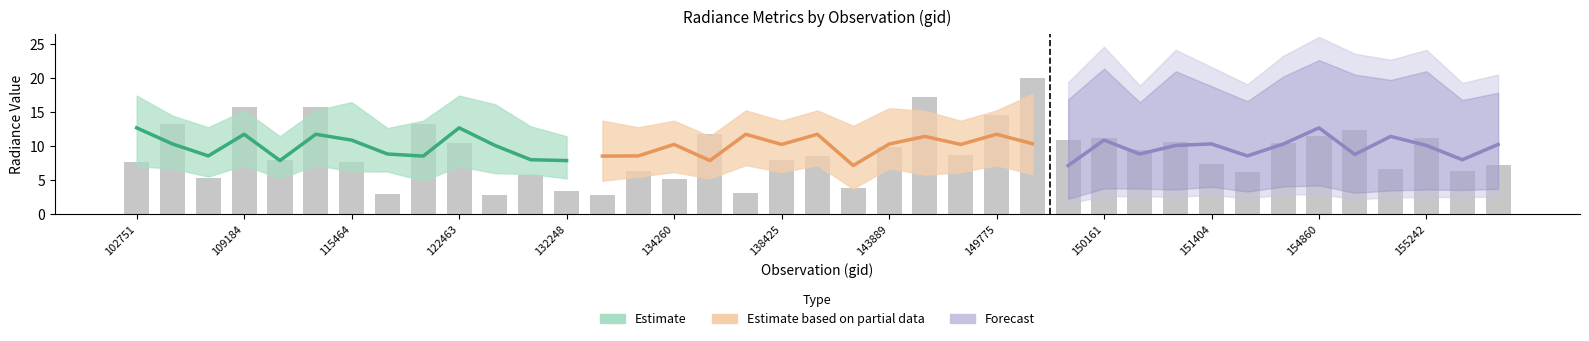

What is the spread (max minus min) of values at 122463?

3.9